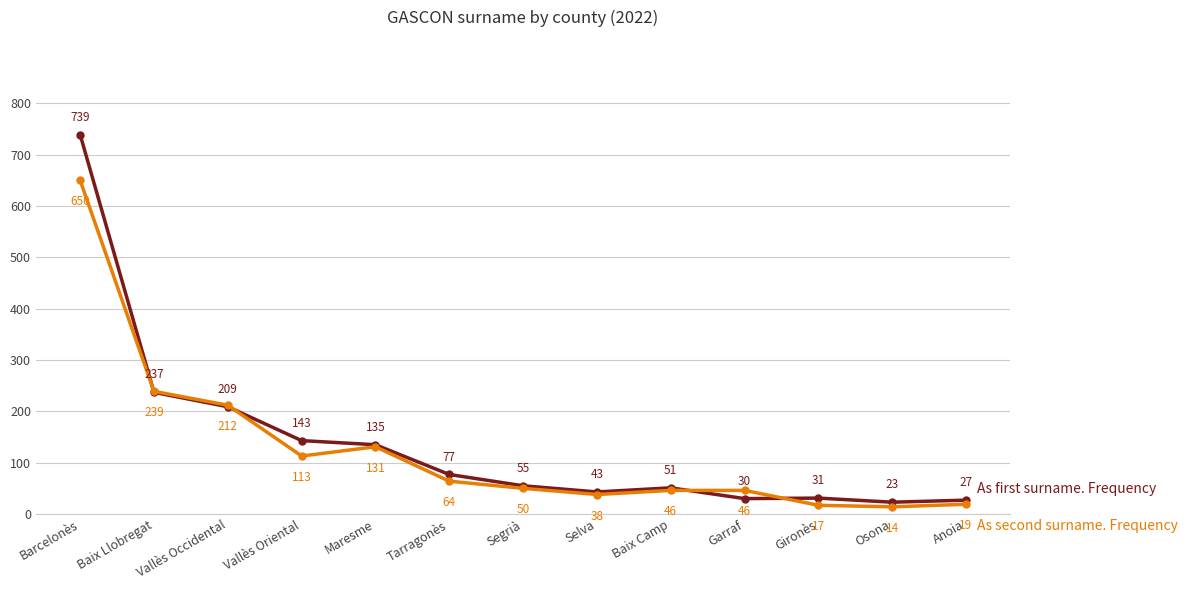

At which category does the chart reach its peak across all series?

Barcelonès